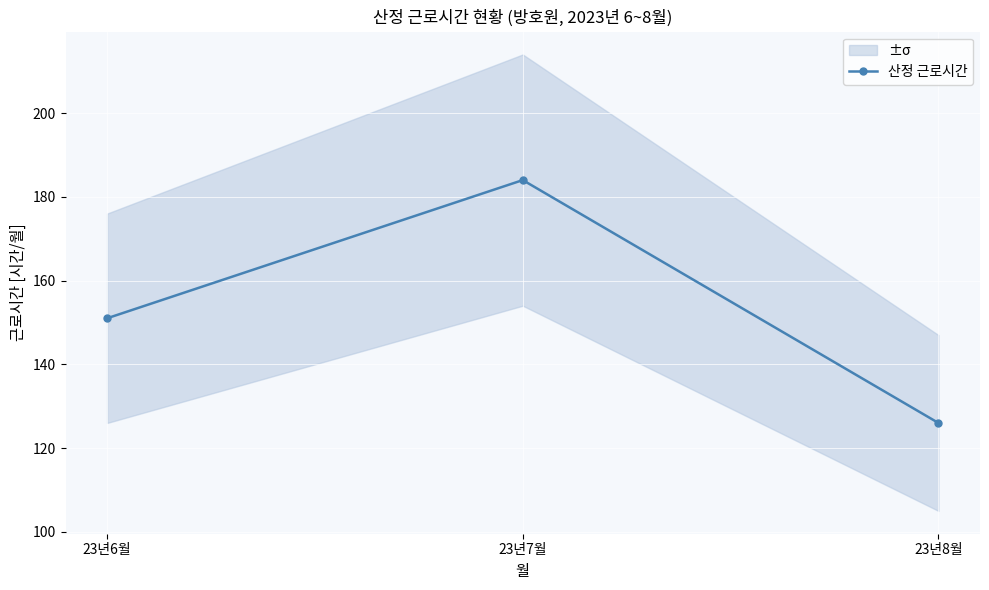

Which label corresponds to the smallest value in the chart?

23년8월